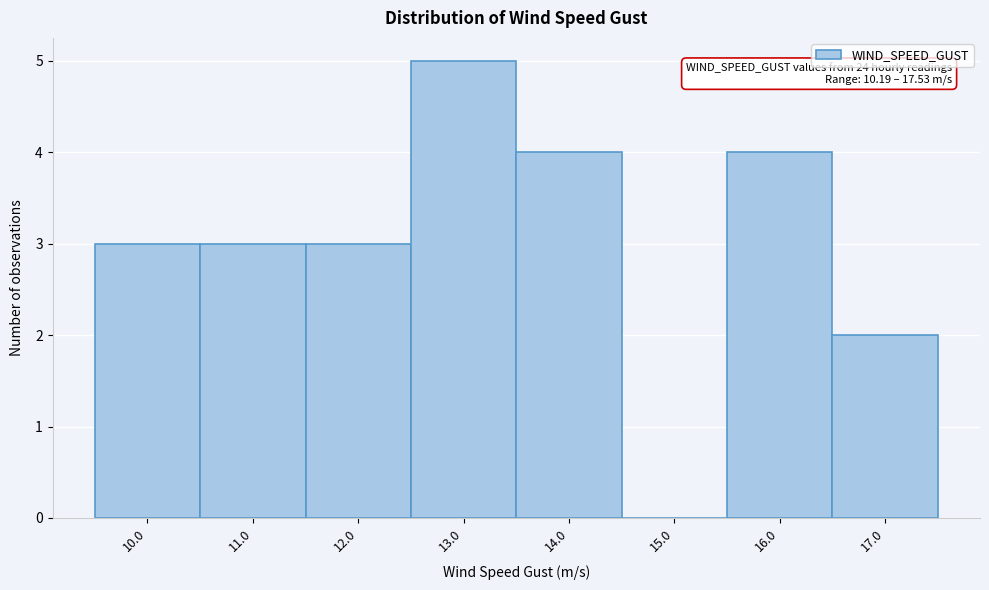

Reading left to right, extract all data points from this chart.

10.0=3	11.0=3	12.0=3	13.0=5	14.0=4	15.0=0	16.0=4	17.0=2